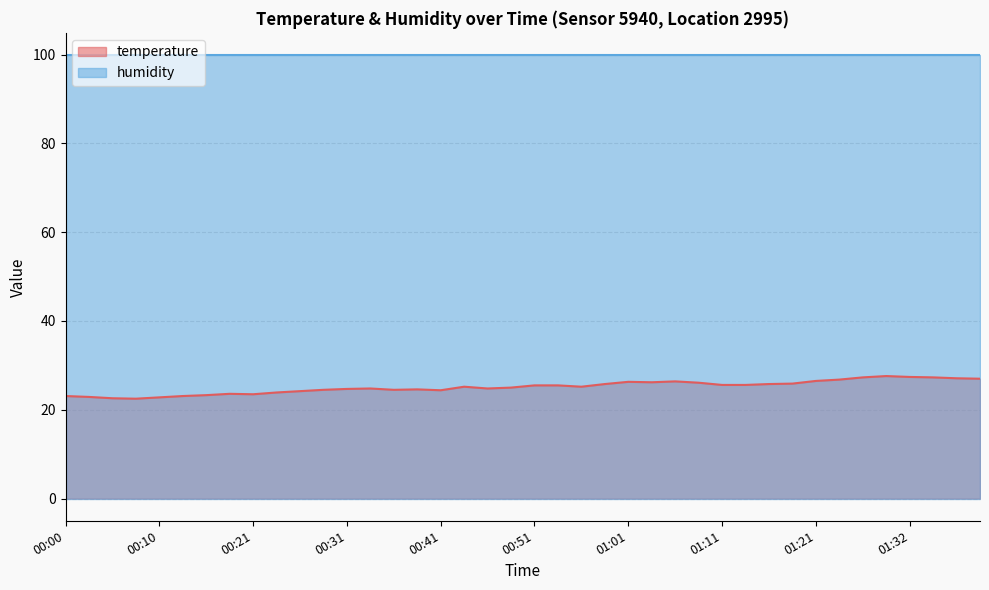

The value at 00:21 is 34.0. True or false?

False